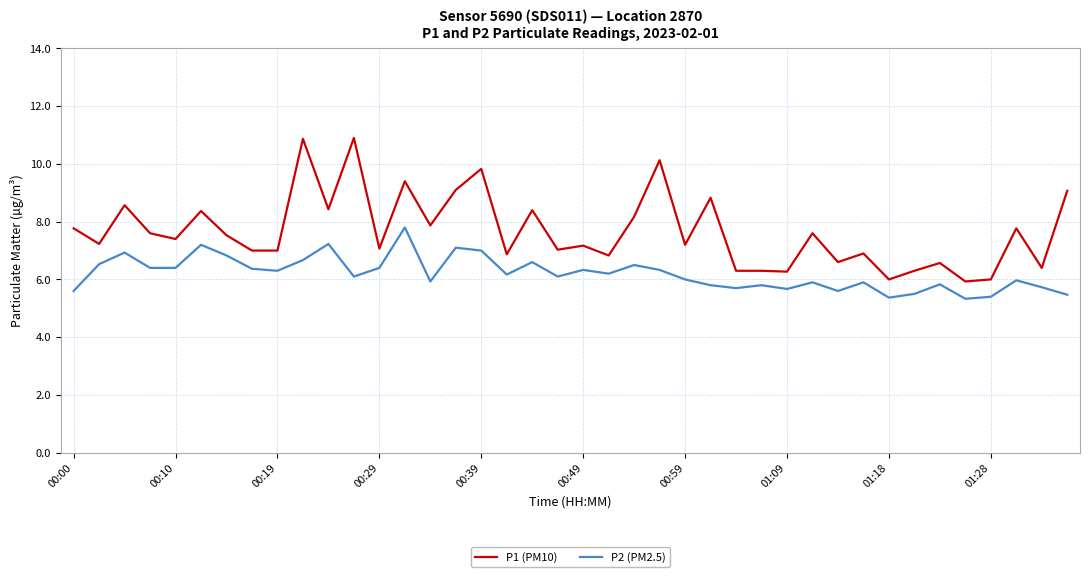

Which series has the largest total across all categories?

P1 (PM10)